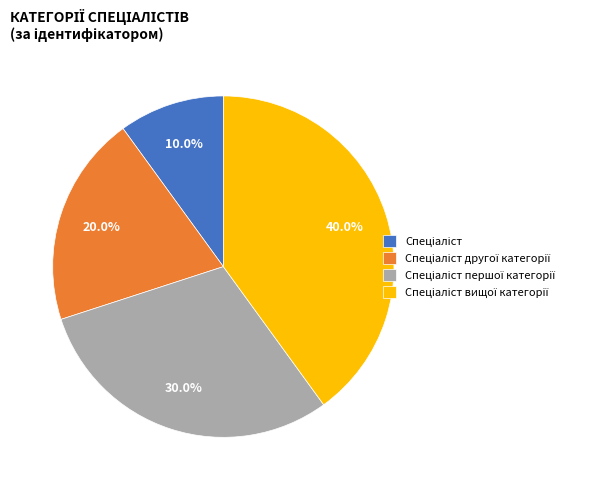

Does any single category account for the majority?

No